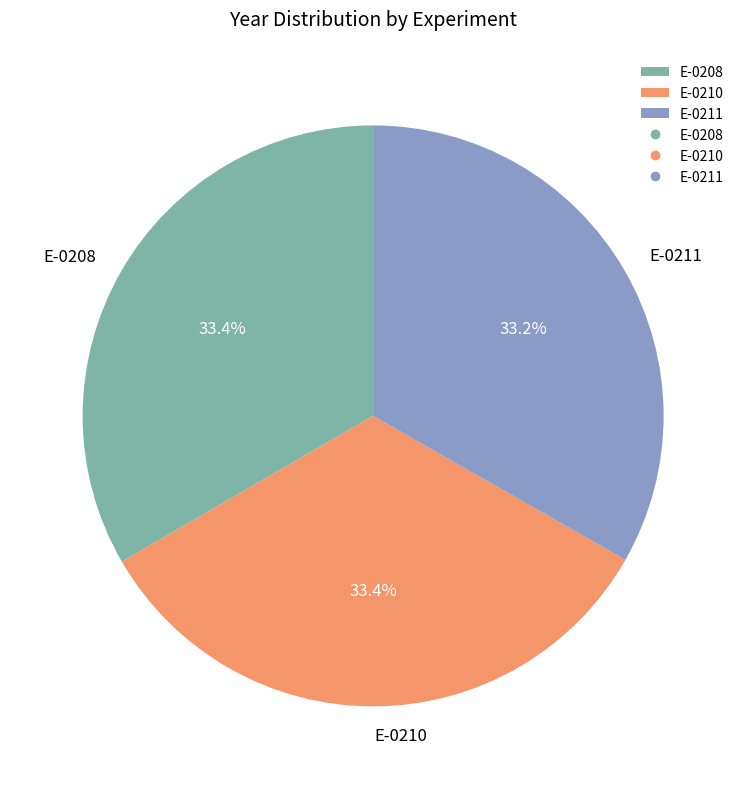

Approximately how many times larger is the value at E-0211 compared to E-0210?

1.0